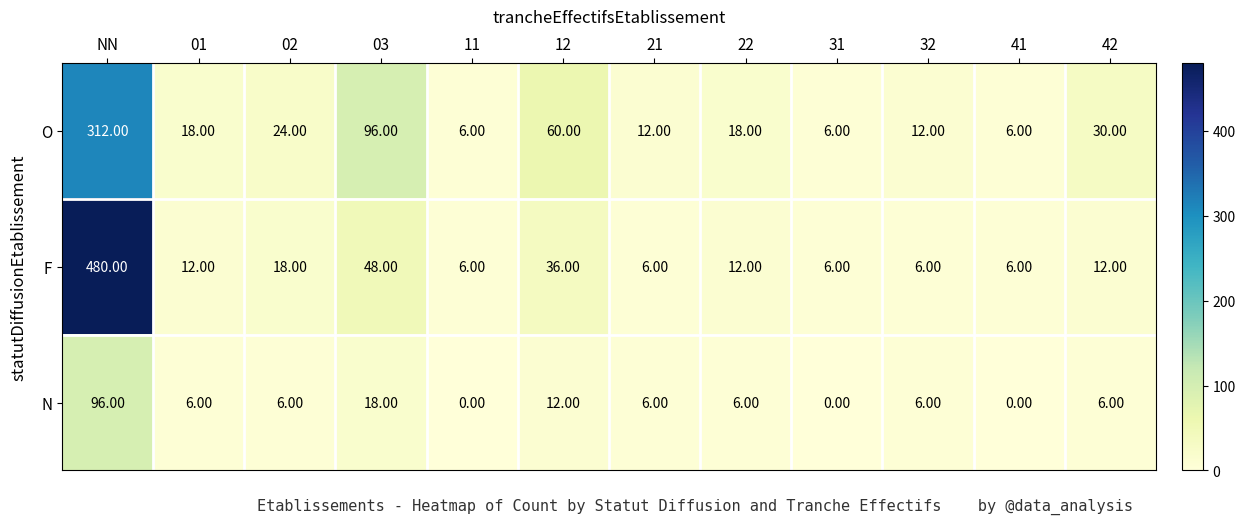

At which label does F reach its peak?

NN